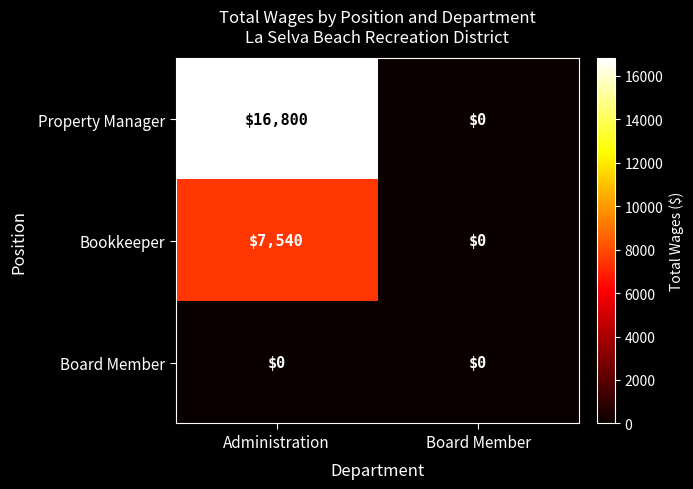

List the series in order of their peak value, lowest first.

Board Member, Bookkeeper, Property Manager